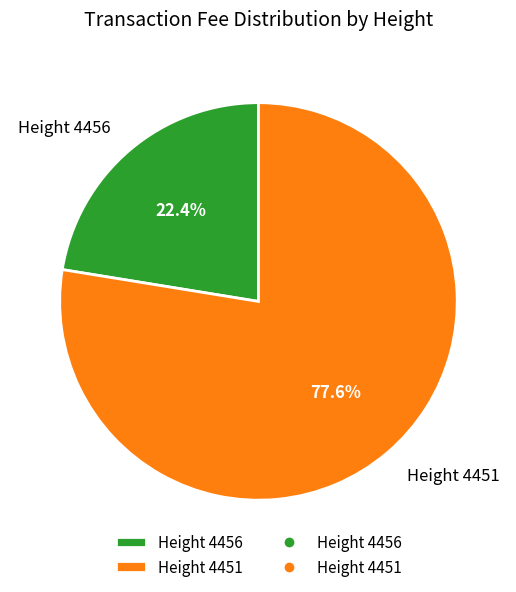

Which category has the biggest portion of the pie?

Height 4451